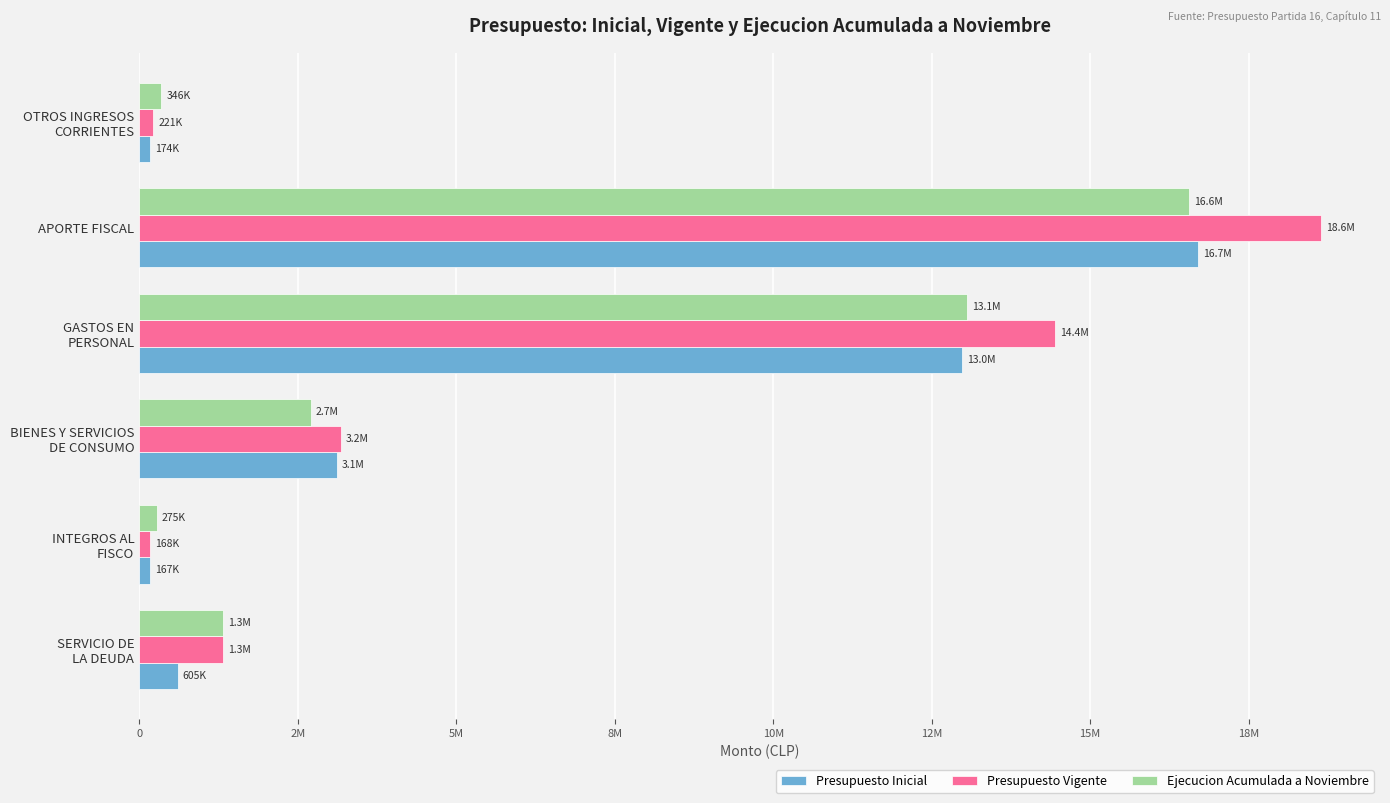

What are all the series names shown in the legend?

Presupuesto Inicial, Presupuesto Vigente, Ejecucion Acumulada a Noviembre